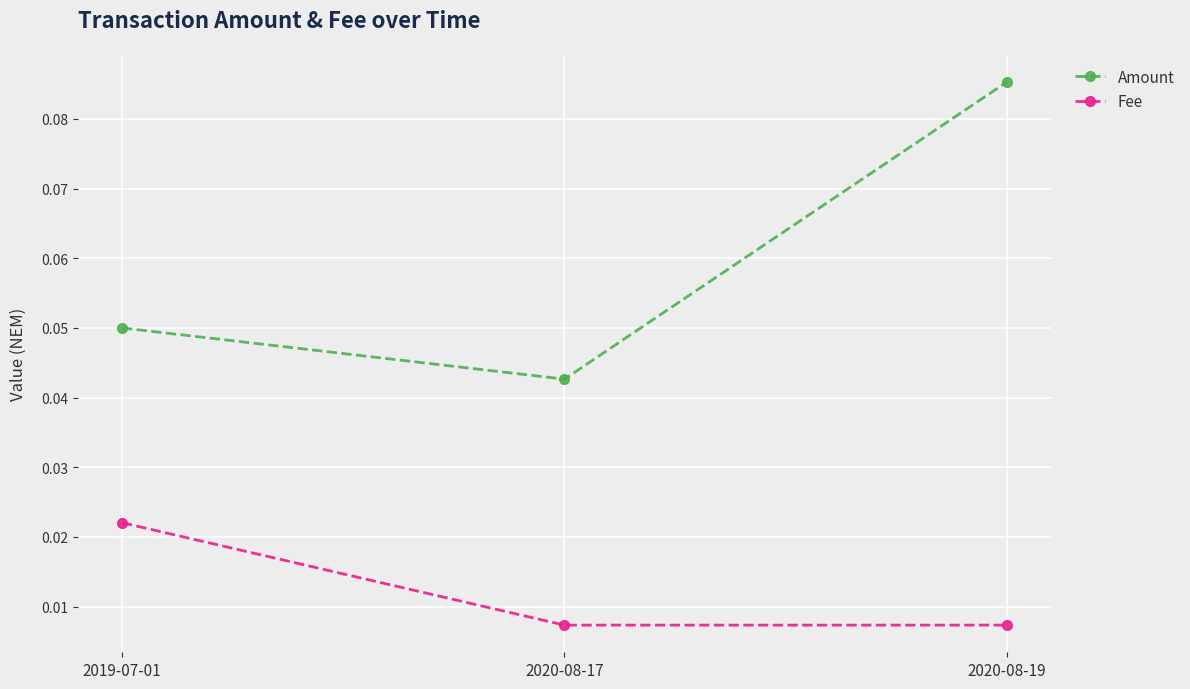

Which series has the largest total across all categories?

Amount